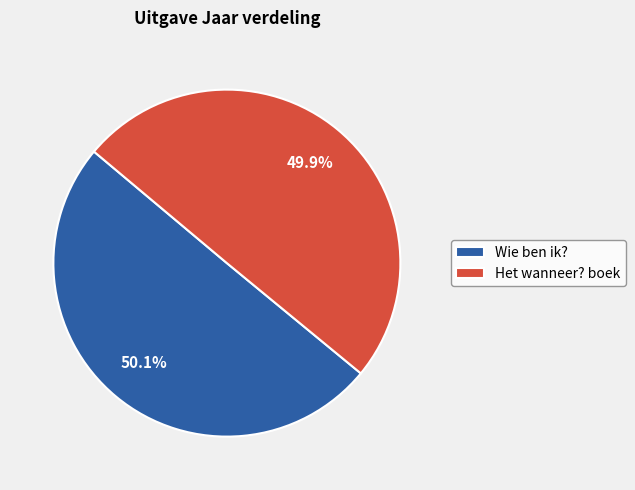

To the nearest percent, what portion does Wie ben ik? represent?

50%